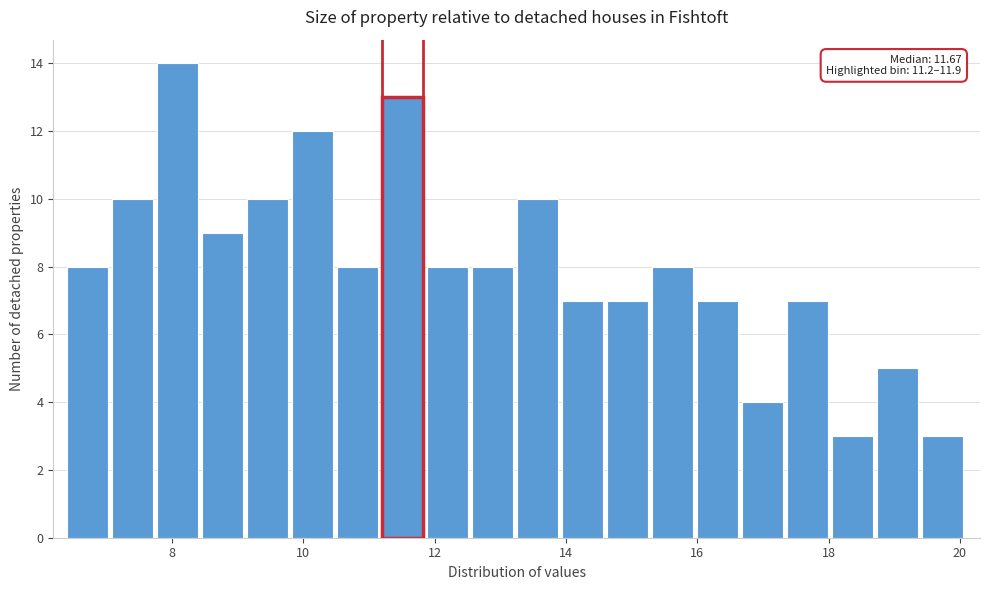

Around what value on the x-axis is the tallest bar? Give the approximate position of its centre, as read against the axis.

8.0